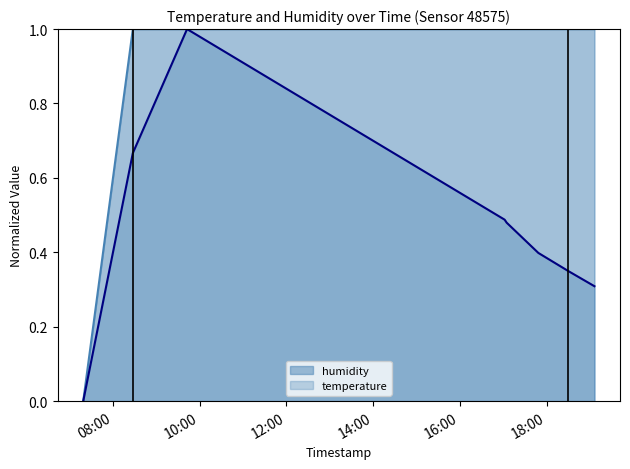

What is the difference between the maximum and minimum values in the temperature series?

1.0